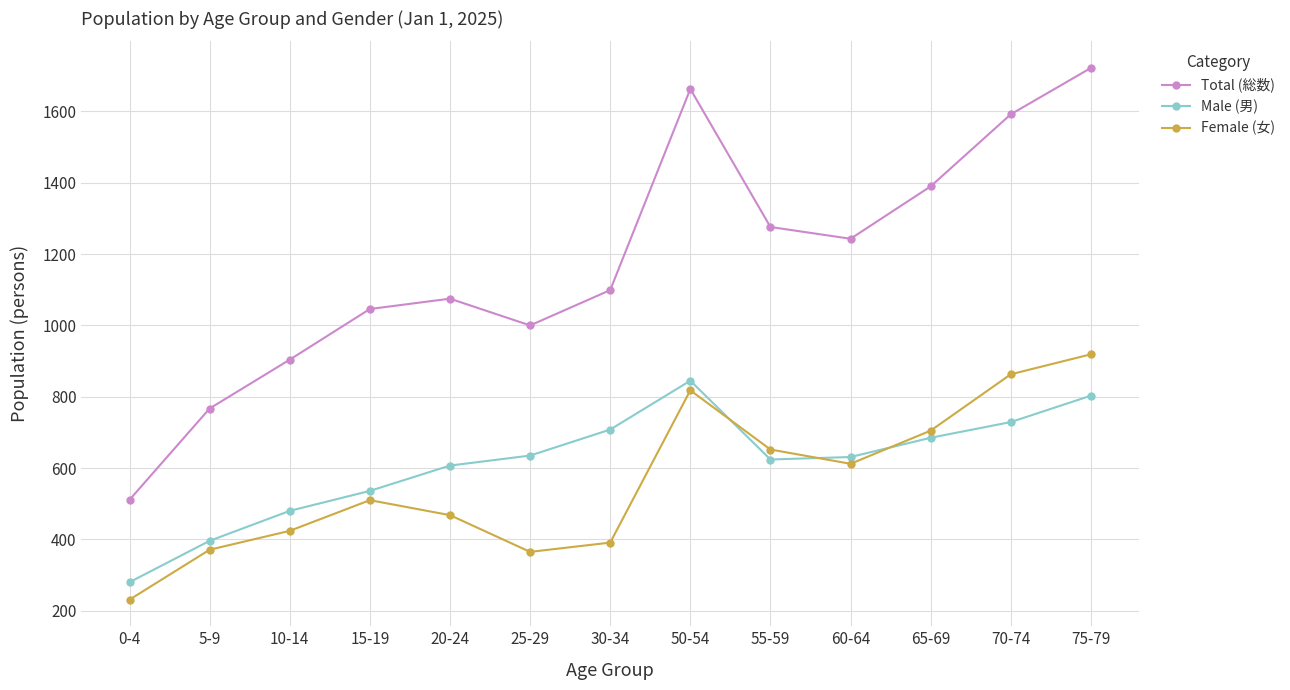

What is the value of the Male (男) point at the 7th from the left?

708